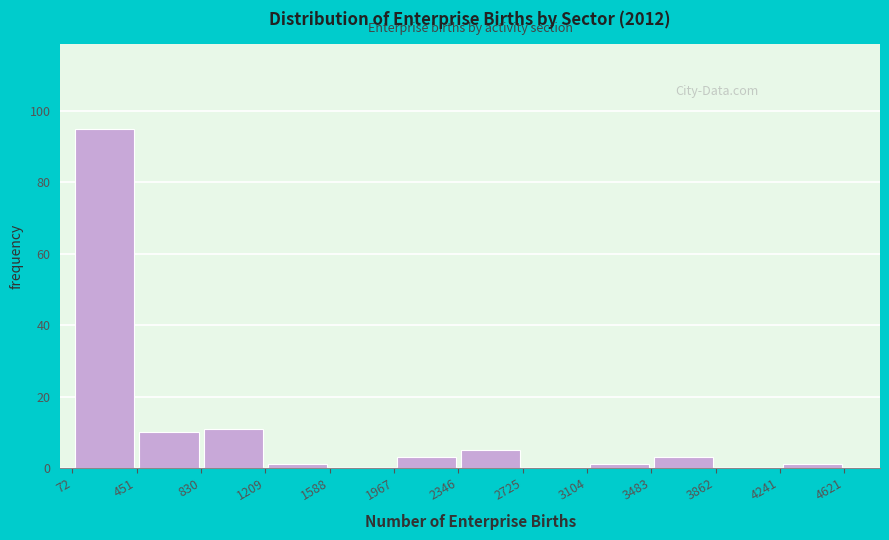

Which range on the x-axis has the tallest bar?

72 to 451